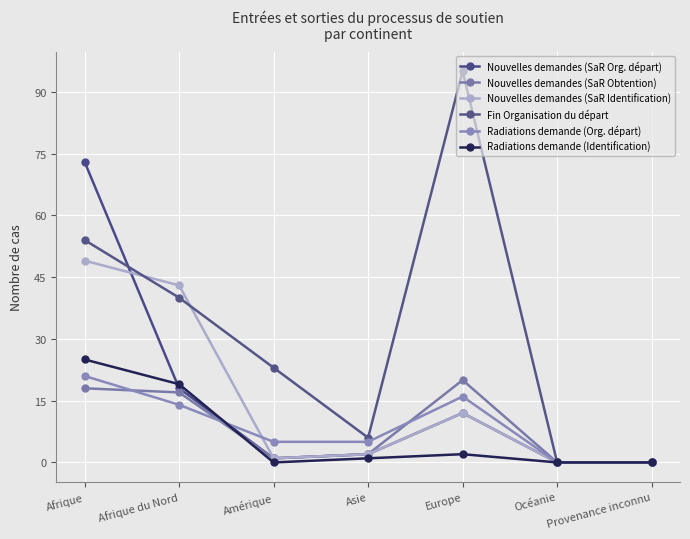

How many data points in Radiations demande (Identification) are less than 1?

3